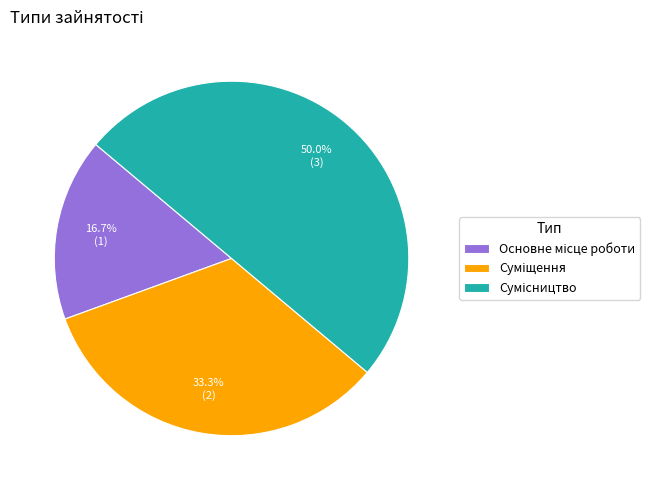

Is it true that Основне місце роботи is 31% of the pie?

False